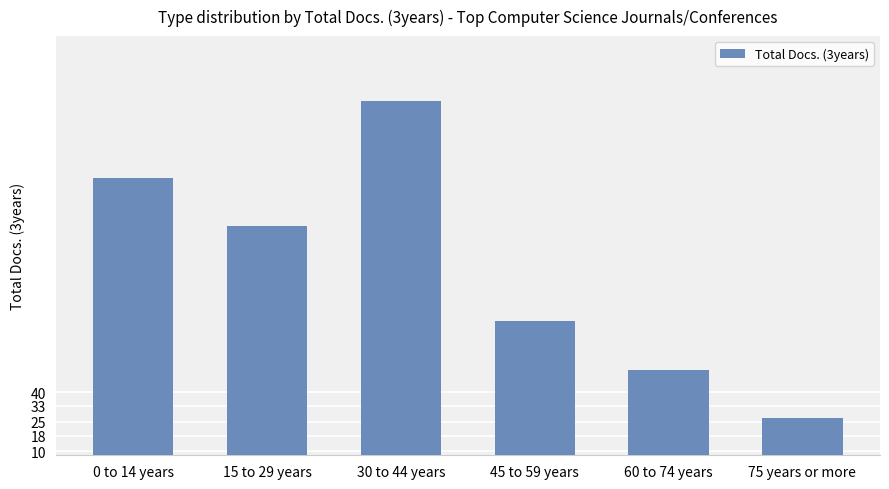

What value does the data have at 60 to 74 years, to the nearest 5?

50